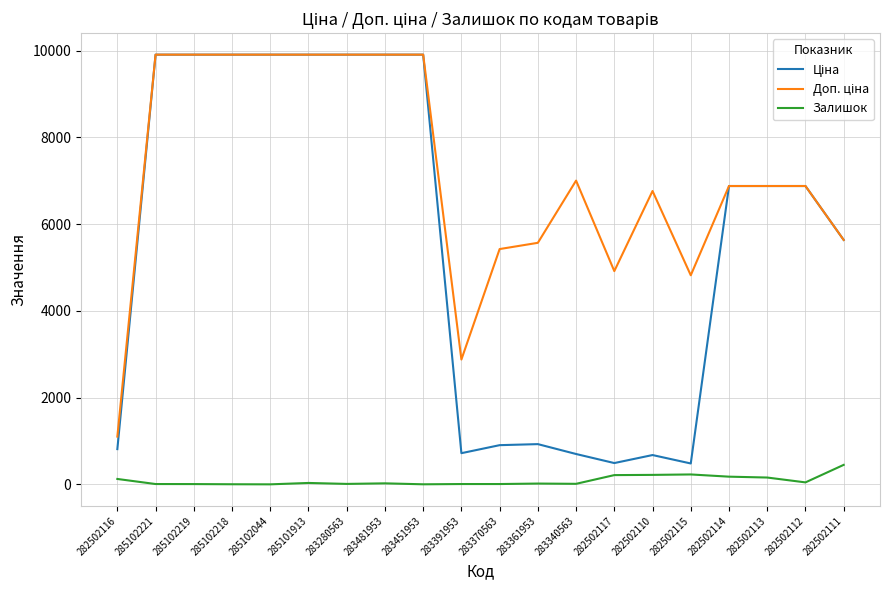

True or false: Залишок has a value of 19.0 at 283361953.

True